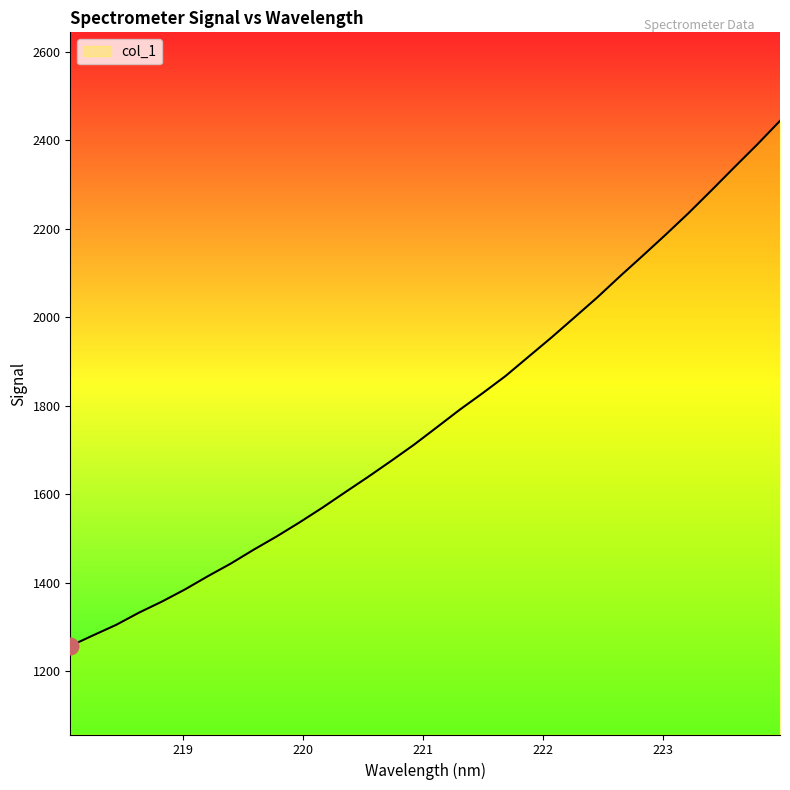

What is the maximum value shown in the chart?

2444.1